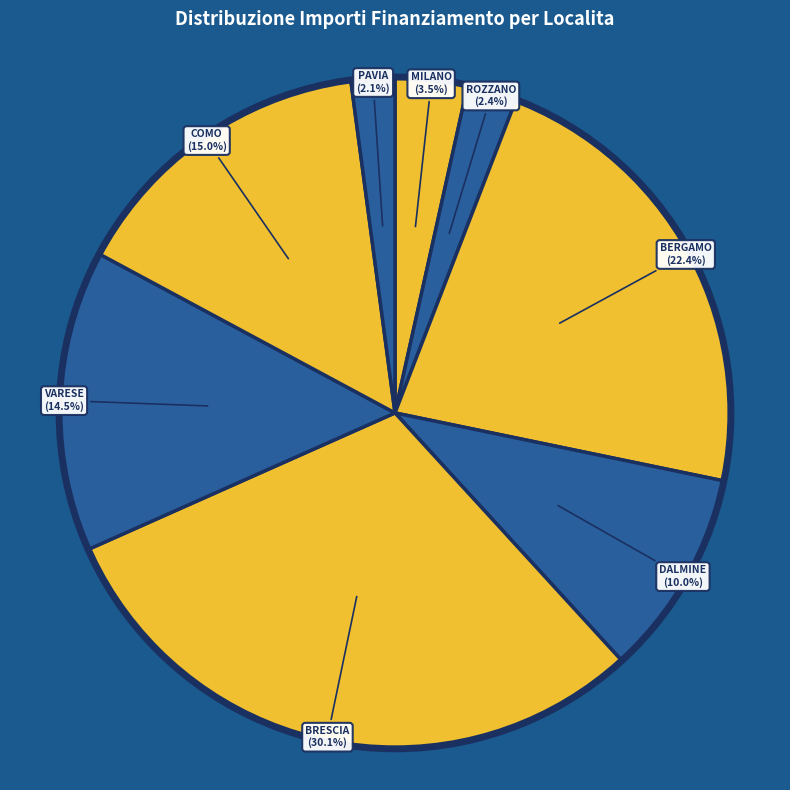

What is the largest slice in the pie chart?

BRESCIA